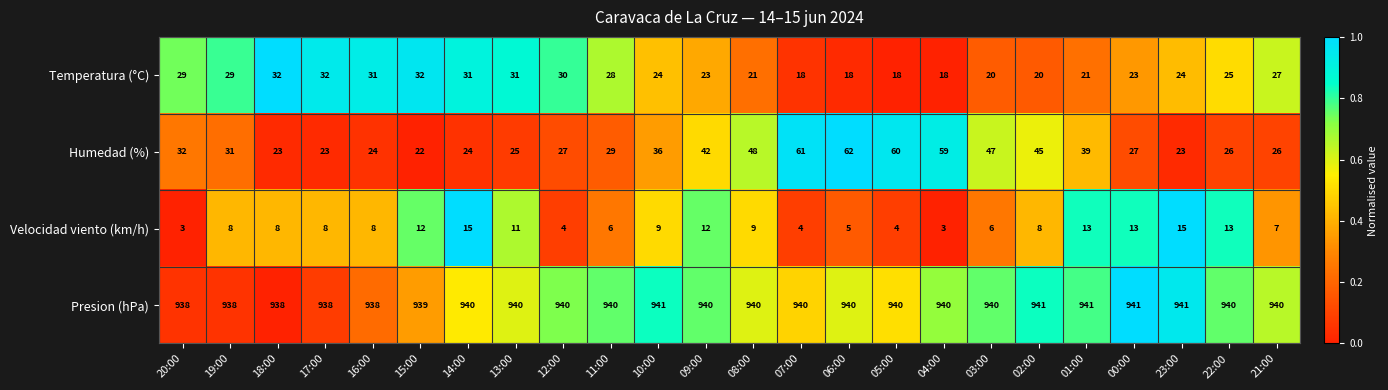

Rank the series at 14:00 from highest to lowest value.

Presion (hPa), Temperatura (°C), Humedad (%), Velocidad viento (km/h)